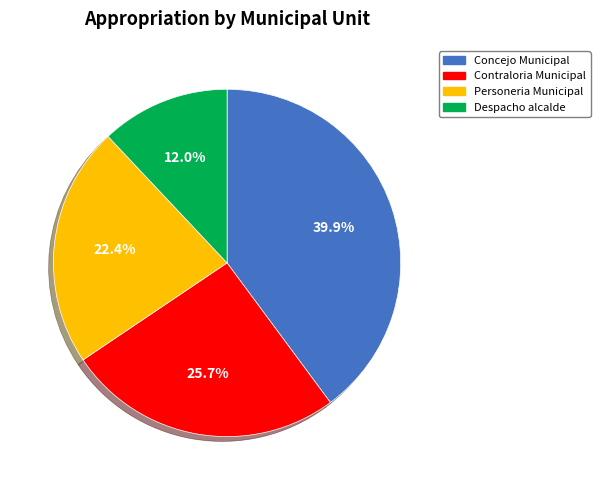

Is there any slice that represents more than half of the pie?

No